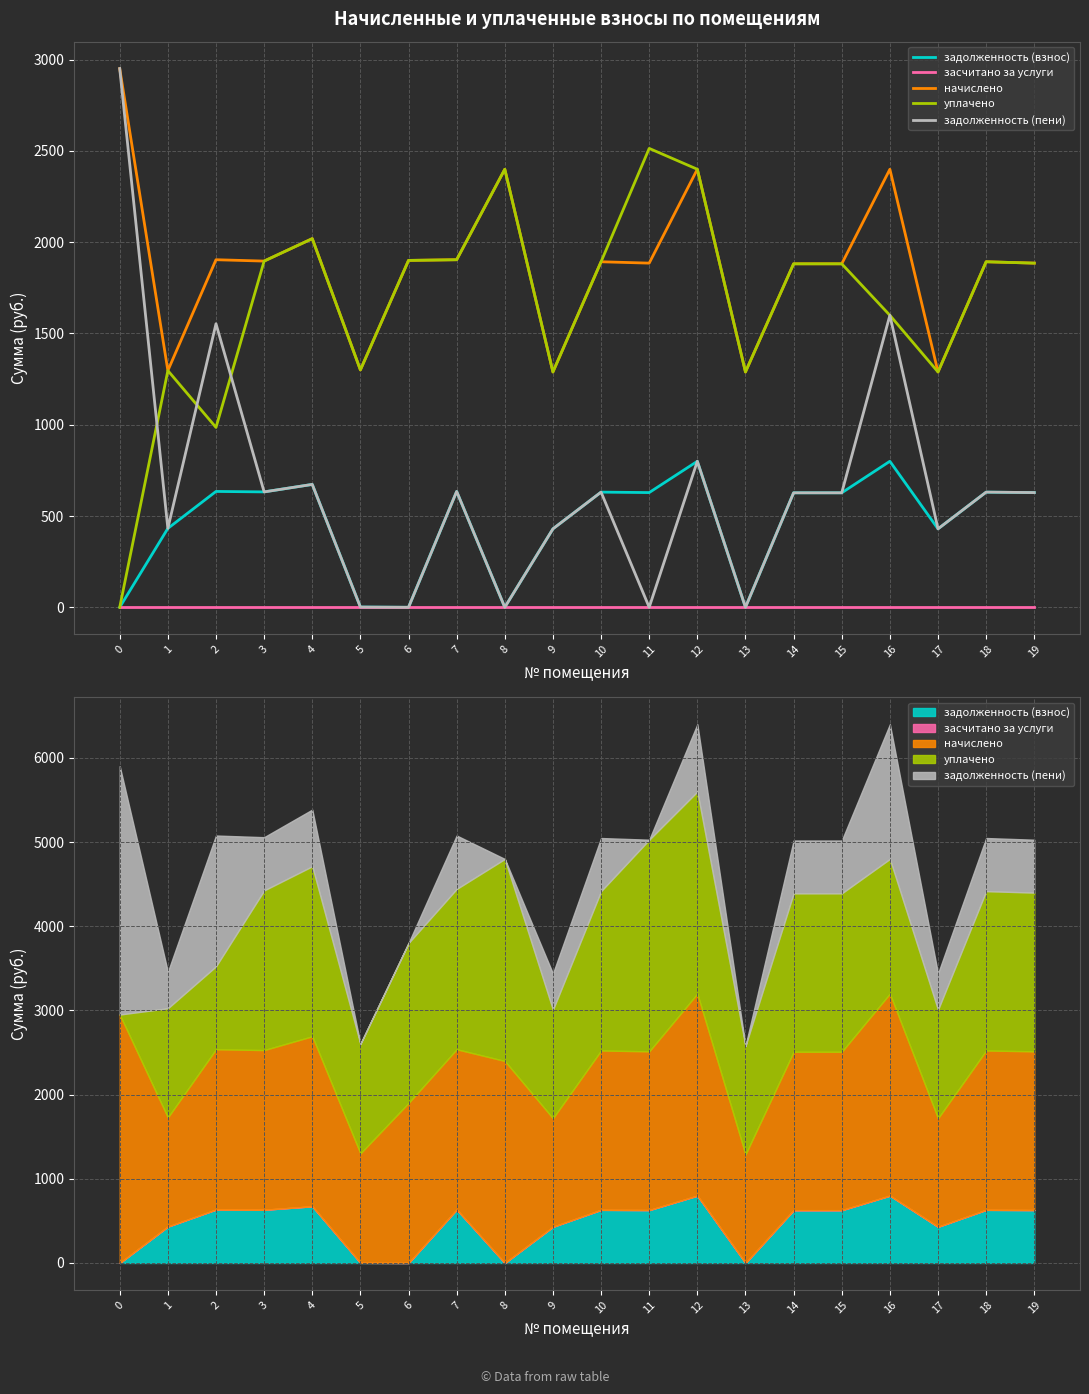

Reading left to right, list all the values displayed in this chart.

задолженность (взнос): 0=0.0	1=432.2	2=634.7	3=632.2	4=673.2	5=1.4	6=0.0	7=634.7	8=0.0	9=429.7	10=630.9	11=628.5	12=799.9	13=0.0	14=627.2	15=627.2	16=799.9	17=429.7	18=630.9	19=628.5
засчитано за услуги: 0=0.0	1=0.0	2=0.0	3=0.0	4=0.0	5=0.0	6=0.0	7=0.0	8=0.0	9=0.0	10=0.0	11=0.0	12=0.0	13=0.0	14=0.0	15=0.0	16=0.0	17=0.0	18=0.0	19=0.0
начислено: 0=2951.0	1=1296.7	2=1904.0	3=1896.5	4=2019.5	5=1300.4	6=1900.3	7=1904.0	8=2399.6	9=1289.2	10=1892.8	11=1885.3	12=2399.6	13=1289.2	14=1881.6	15=1881.6	16=2399.6	17=1289.2	18=1892.8	19=1885.3
уплачено: 0=0.0	1=1296.7	2=985.3	3=1896.5	4=2019.5	5=1300.4	6=1900.3	7=1904.0	8=2399.6	9=1289.2	10=1892.8	11=2513.8	12=2399.6	13=1289.2	14=1881.6	15=1881.6	16=1599.7	17=1289.2	18=1892.8	19=1885.3
задолженность (пени): 0=2951.0	1=432.2	2=1553.3	3=632.2	4=673.2	5=1.4	6=0.0	7=634.7	8=0.0	9=429.7	10=630.9	11=0.0	12=799.9	13=0.0	14=627.2	15=627.2	16=1599.7	17=429.7	18=630.9	19=628.5